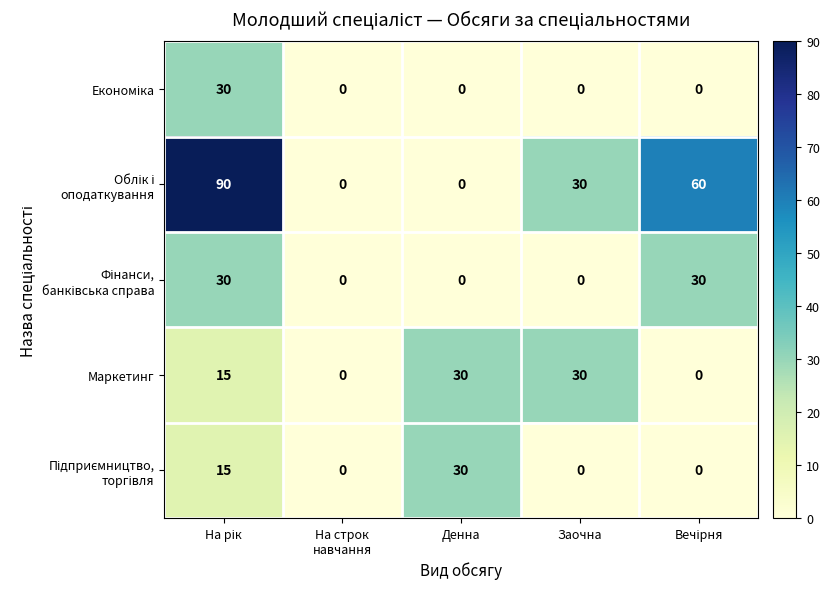

What is the total value across all series at Денна?

60